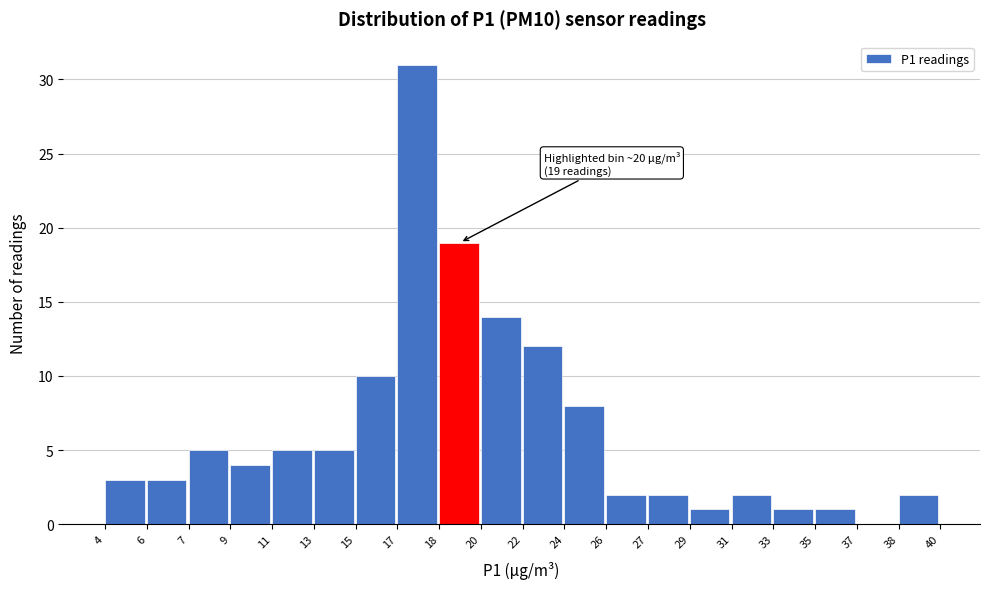

Reading left to right, extract all data points from this chart.

4=3	6=3	7=5	9=4	11=5	13=5	15=10	17=31	18=19	20=14	22=12	24=8	26=2	27=2	29=1	31=2	33=1	35=1	37=0	38=2